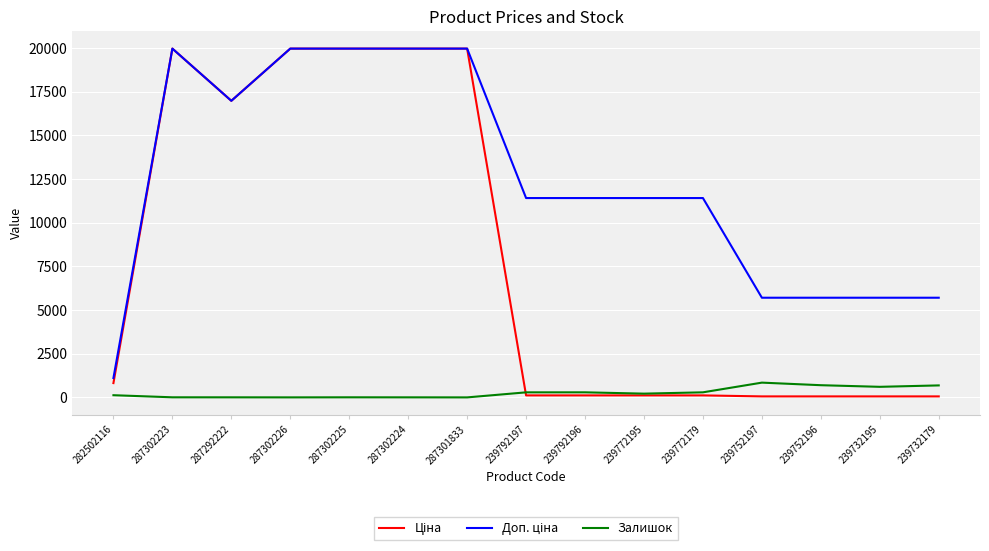

The value of Залишок at 239732195 is 605.0. True or false?

True